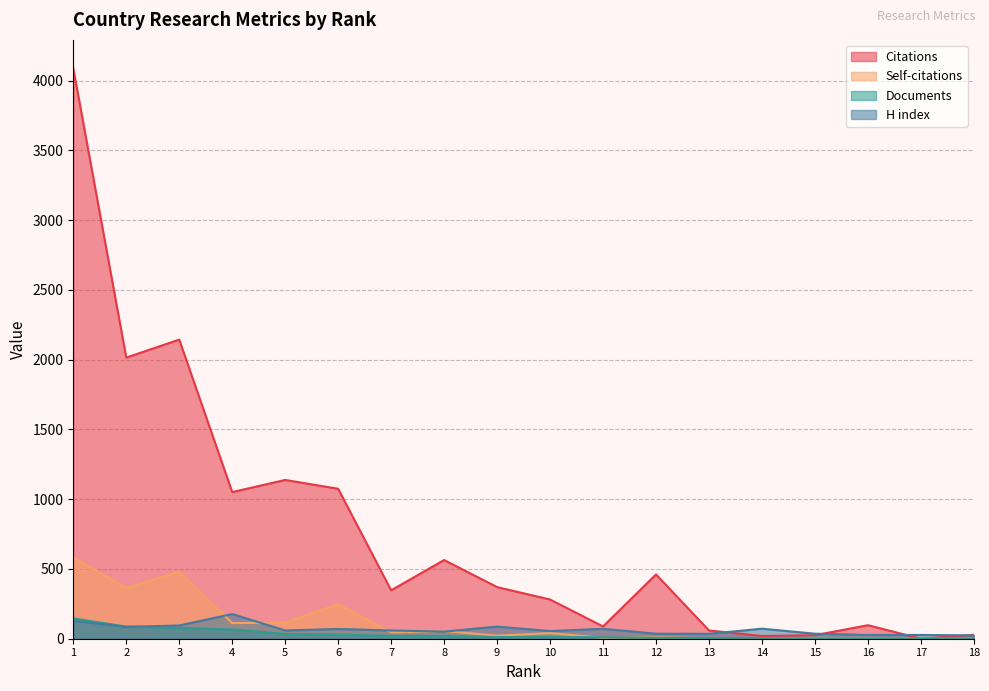

Count the number of data series in this chart.

4